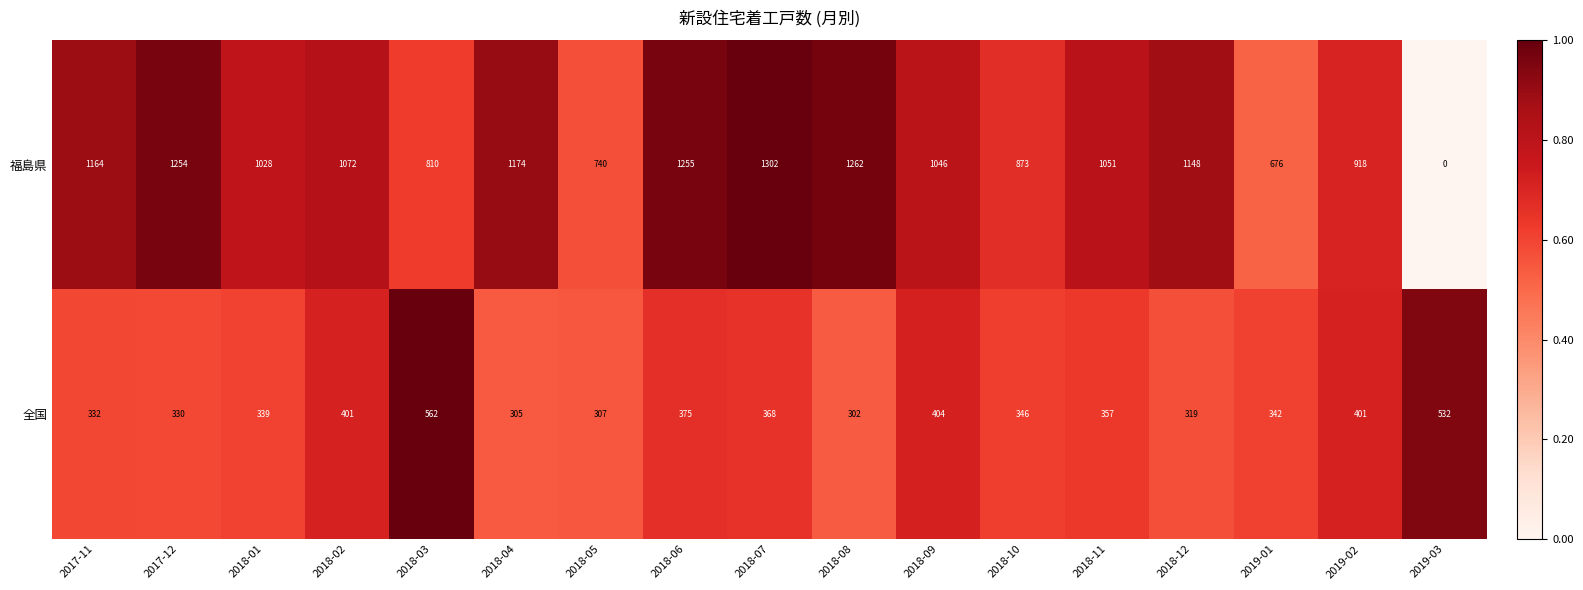

What is the sum of all 全国 values?

6322